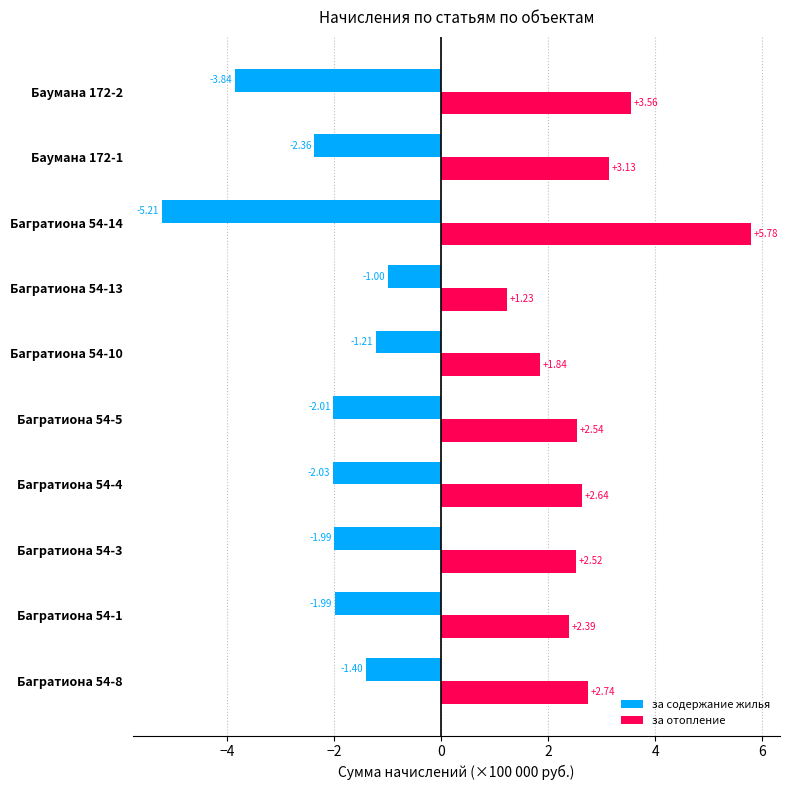

How many distinct data groups are displayed?

2